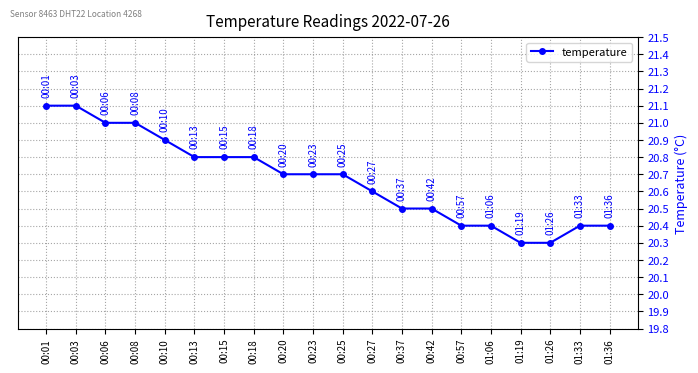

Reading right to left, list all the values displayed in this chart.

20.4	20.4	20.3	20.3	20.4	20.4	20.5	20.5	20.6	20.7	20.7	20.7	20.8	20.8	20.8	20.9	21.0	21.0	21.1	21.1